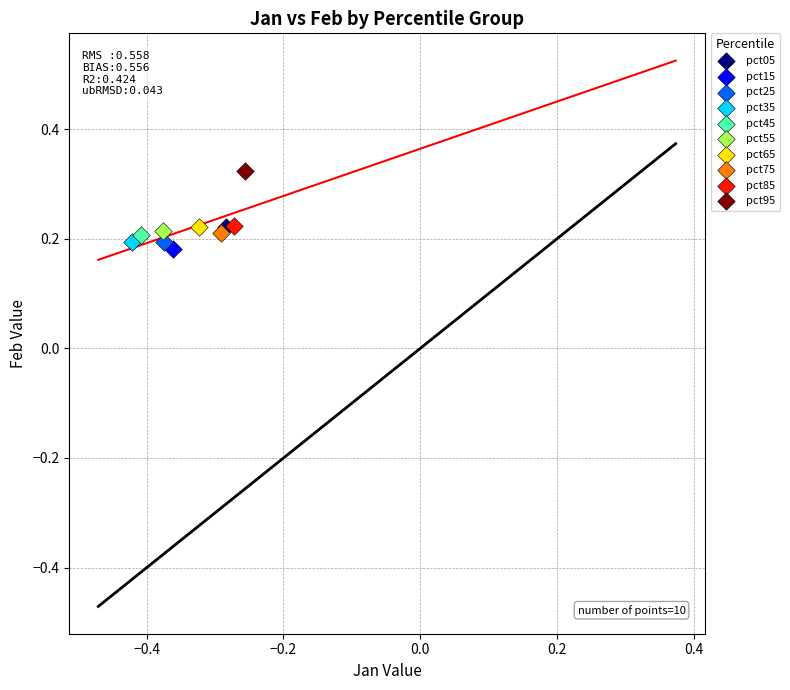

What are all the series names shown in the legend?

pct05, pct15, pct25, pct35, pct45, pct55, pct65, pct75, pct85, pct95